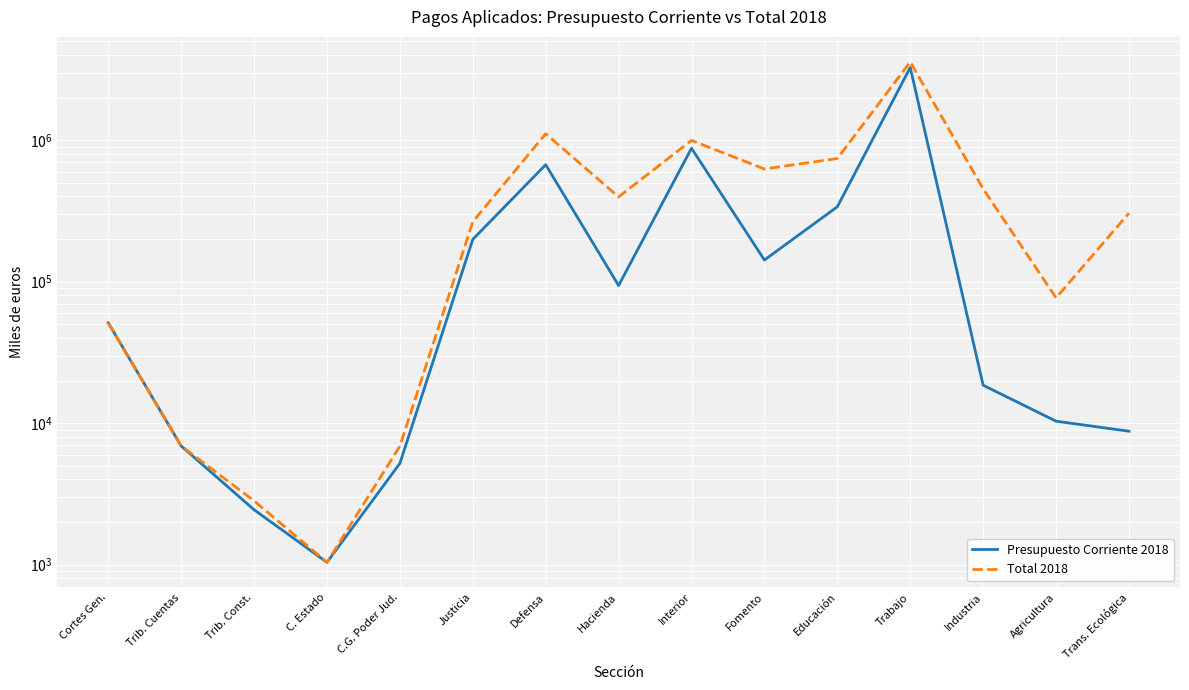

How many values in the Total 2018 series exceed 304893?

7